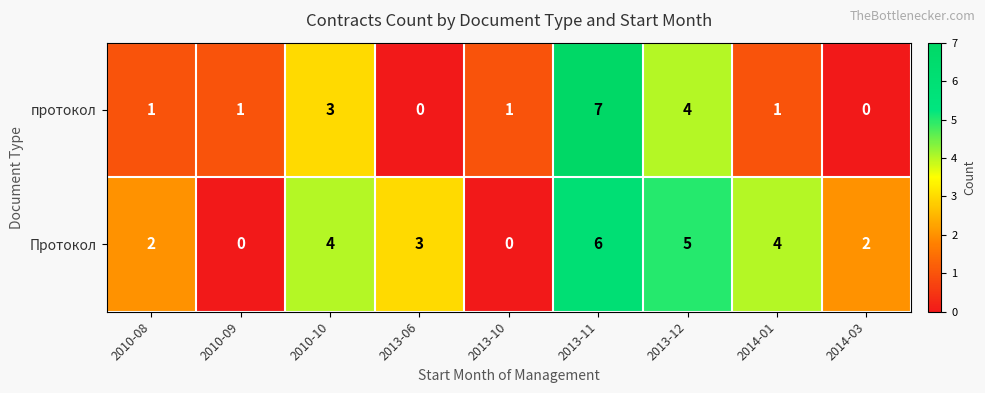

What is the difference between the second highest and second lowest values in the Протокол series?

5